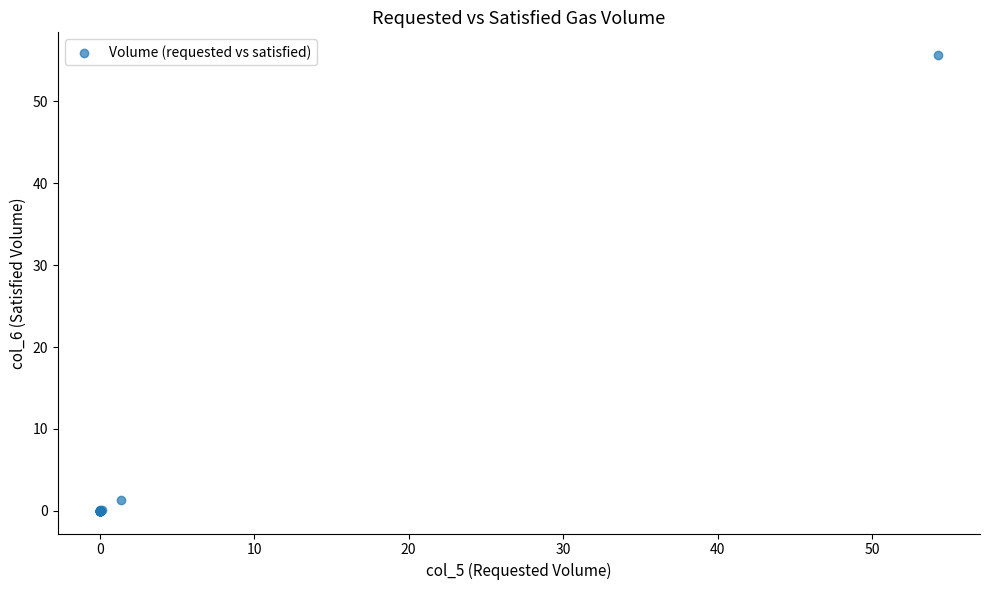

What Y value in the scatter plot is closest to 27?

1.3